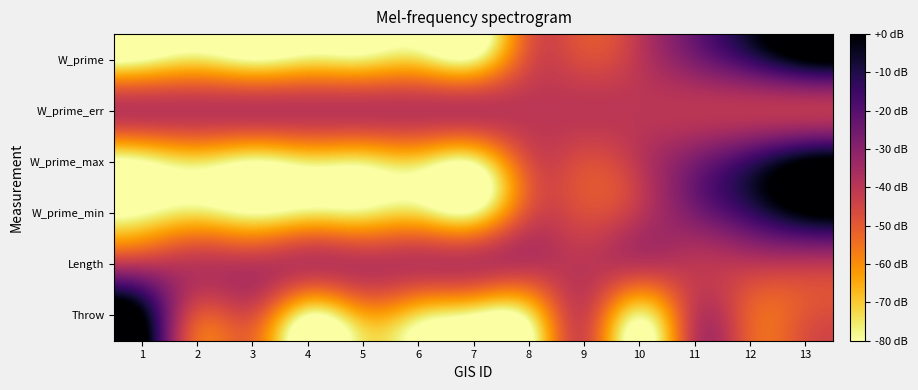

Reading left to right, extract all data points from this chart.

W_prime: 1=-80.0	2=-74.1	3=-79.6	4=-75.3	5=-75.5	6=-72.7	7=-77.6	8=-47.7	9=-46.9	10=-40.0	11=-27.1	12=-14.1	13=0.0
W_prime_err: 1=-40.0	2=-40.0	3=-40.0	4=-40.0	5=-40.0	6=-40.0	7=-40.0	8=-40.0	9=-40.0	10=-40.0	11=-40.0	12=-40.0	13=-40.0
W_prime_max: 1=-80.0	2=-74.1	3=-79.6	4=-75.3	5=-75.5	6=-72.7	7=-77.6	8=-47.7	9=-46.9	10=-40.0	11=-27.1	12=-14.1	13=0.0
W_prime_min: 1=-80.0	2=-74.1	3=-79.6	4=-75.3	5=-75.5	6=-72.7	7=-77.6	8=-47.7	9=-46.9	10=-40.0	11=-27.1	12=-14.1	13=0.0
Length: 1=-40.0	2=-40.0	3=-40.0	4=-40.0	5=-40.0	6=-40.0	7=-40.0	8=-40.0	9=-40.0	10=-40.0	11=-40.0	12=-40.0	13=-40.0
Throw: 1=0.0	2=-47.7	3=-47.7	4=-79.0	5=-65.3	6=-72.9	7=-80.0	8=-74.9	9=-44.2	10=-76.6	11=-41.8	12=-50.9	13=-49.0